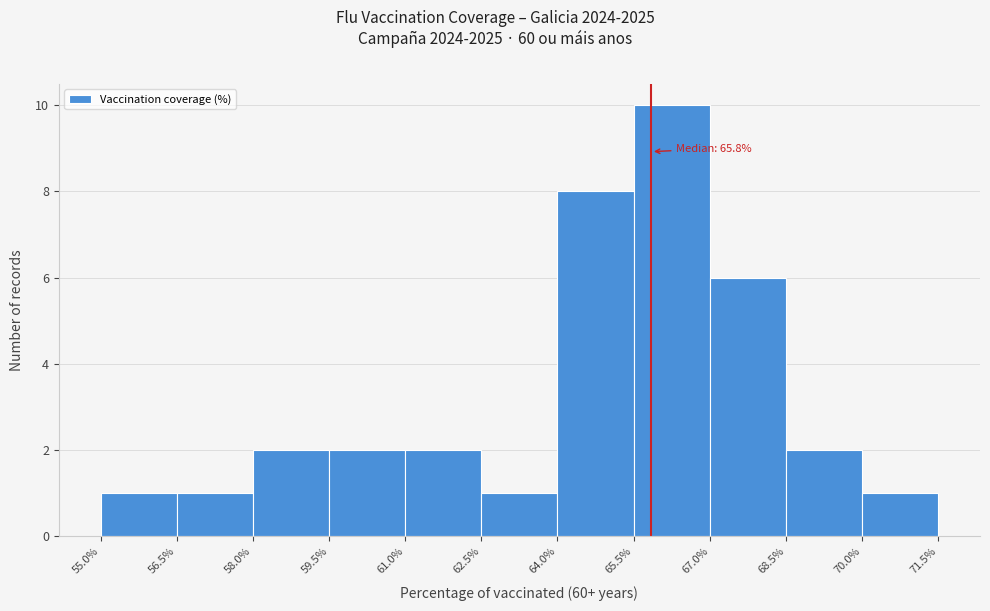

Over which range of the x-axis is the bar tallest?

65.5% to 67.0%